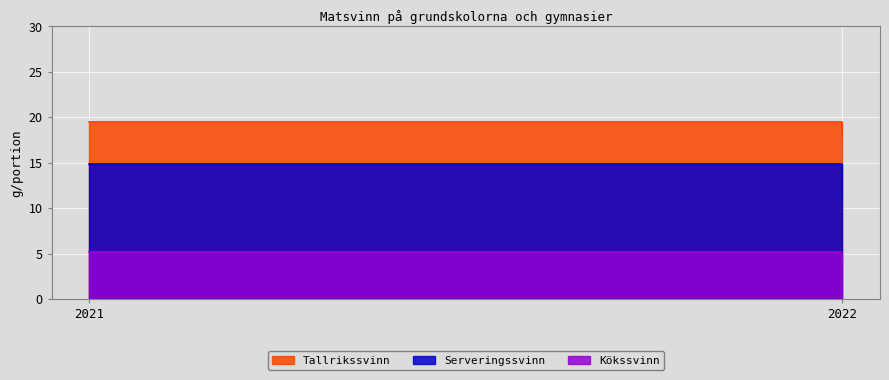

How many distinct data groups are displayed?

3